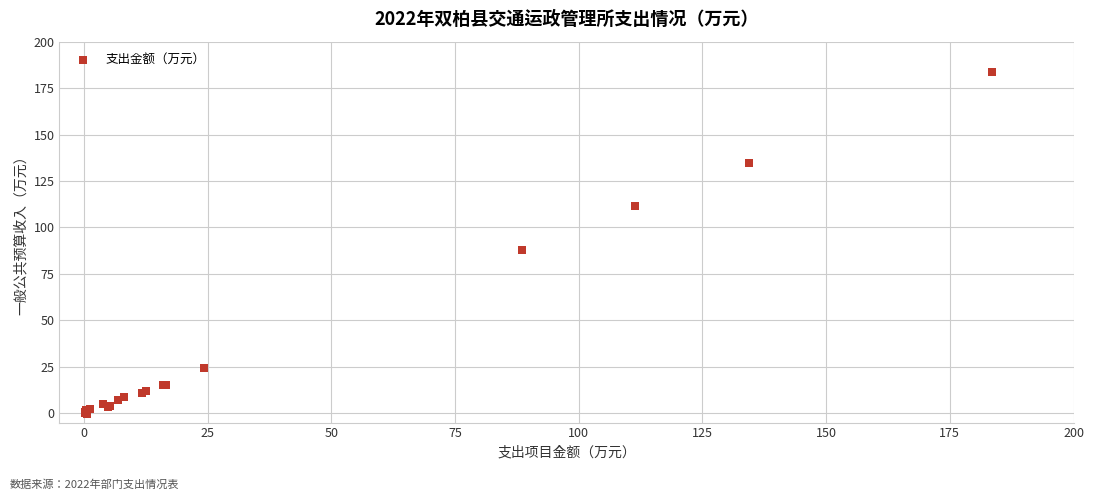

What Y value in the scatter plot is closest to 91?

88.0